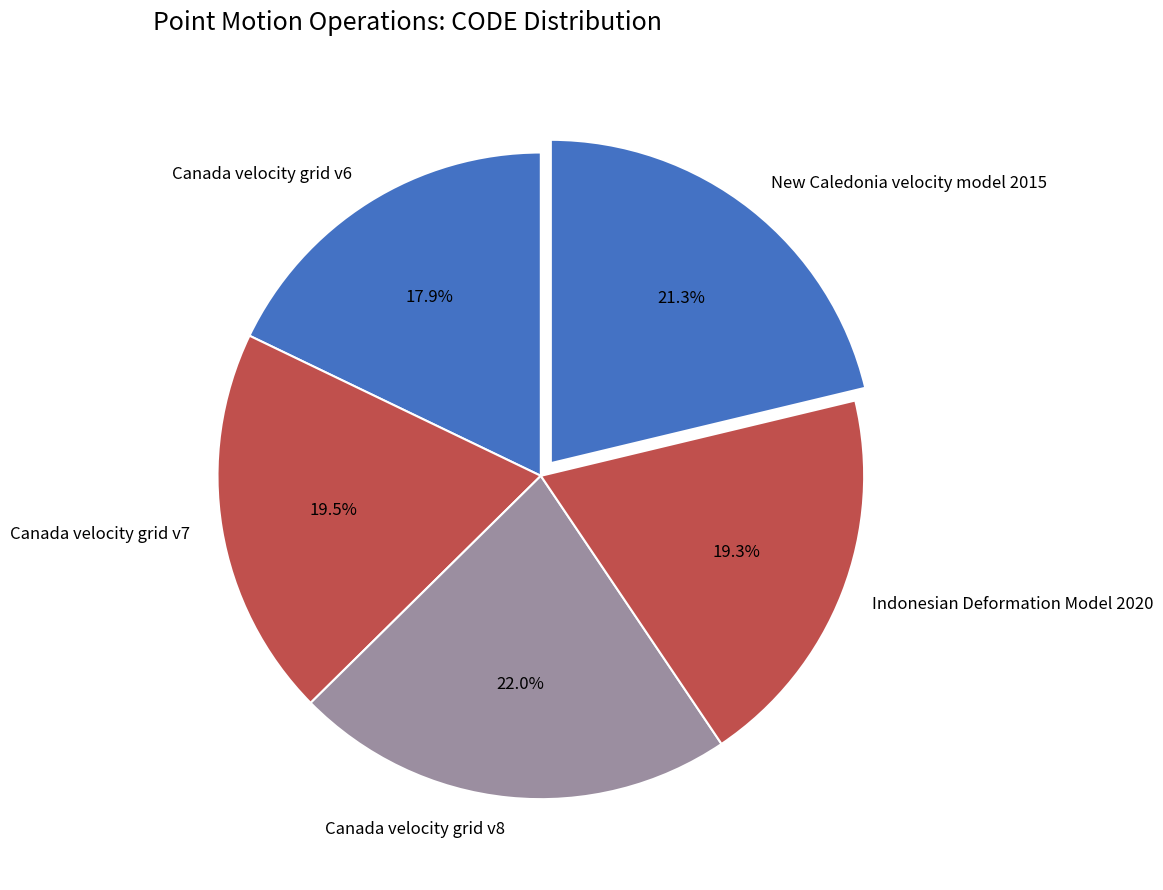

What is the ratio of the value at Indonesian Deformation Model 2020 to the value at Canada velocity grid v6?

1.1